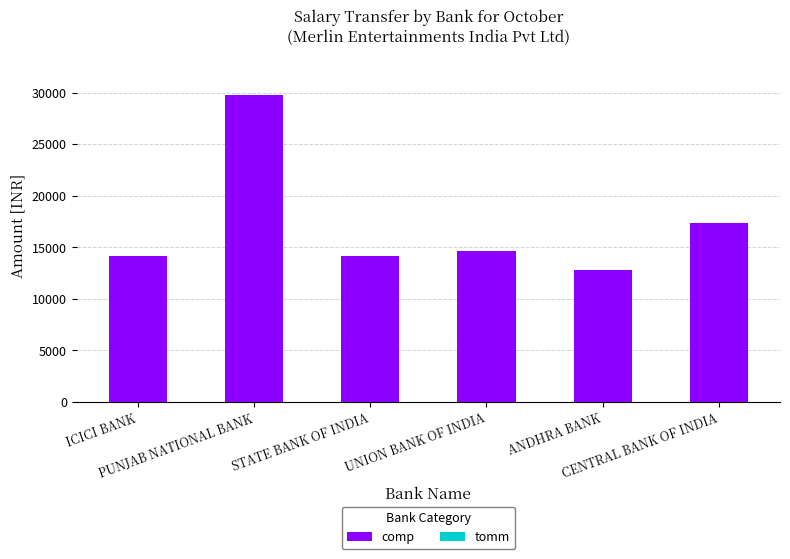

Are the bars grouped side by side (vs. stacked)?

No